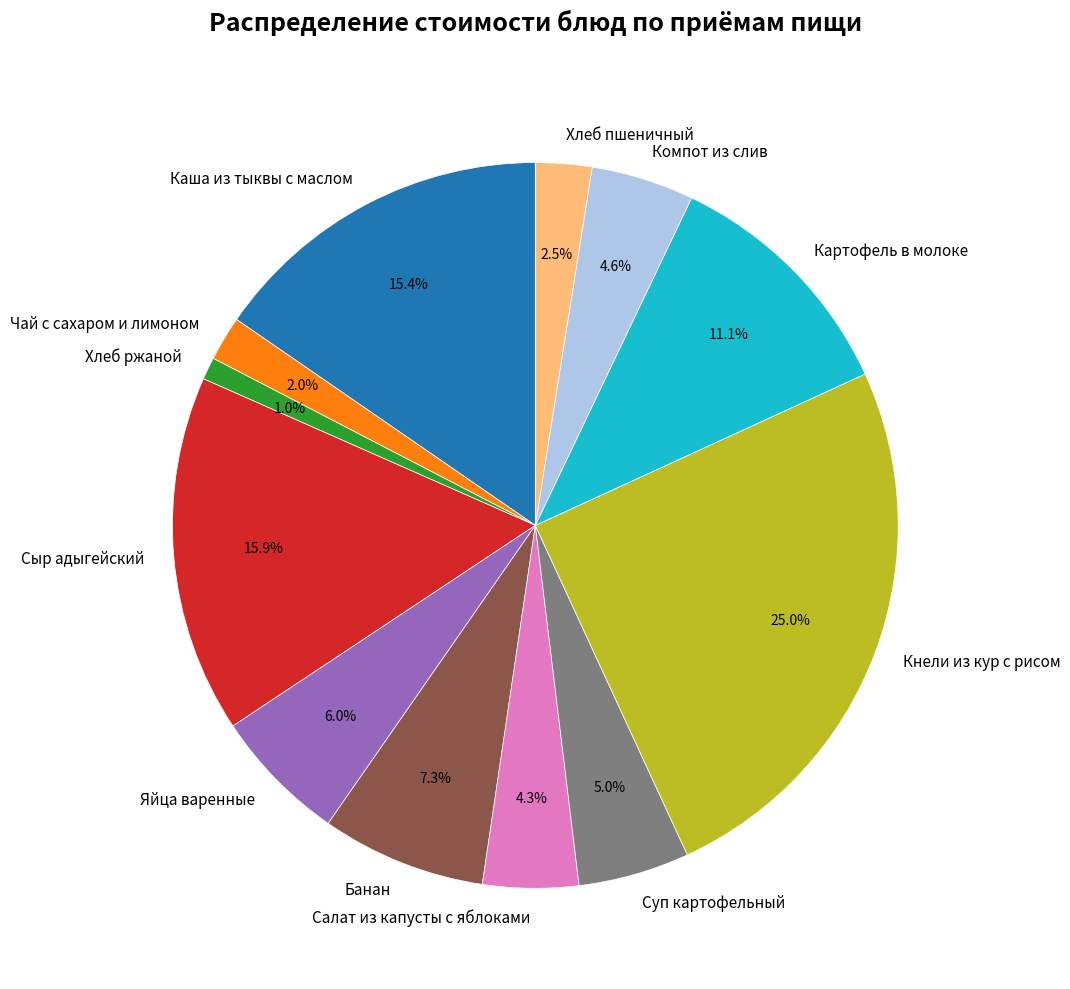

How many segments does this pie chart have?

12